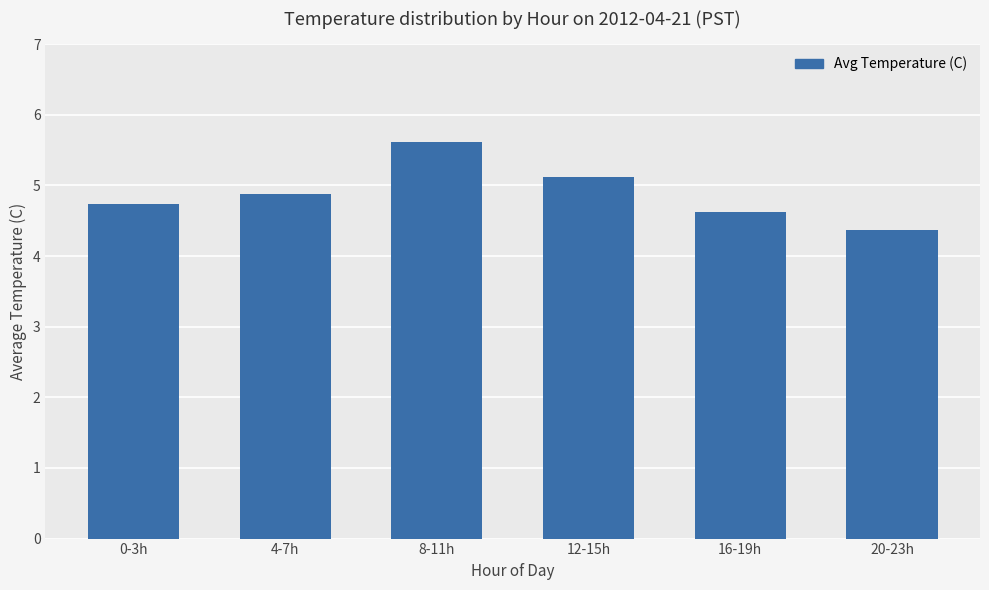

What is the sum of all values?

29.3